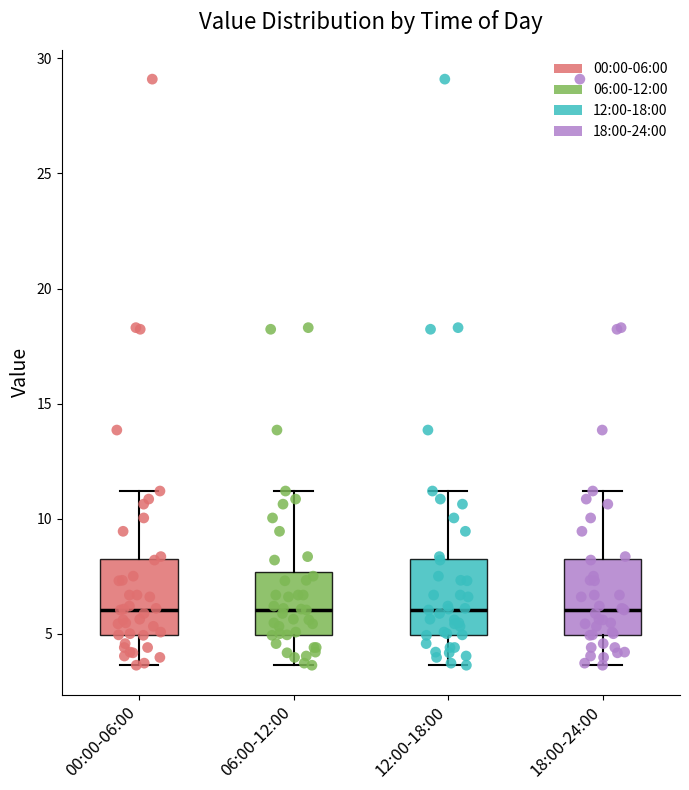

Reading left to right, read every box against the y-axis: the position of its median line, the range the box covers, and the ends of its whiskers. The values are not printed on the chart, so give them approximately, as read against the axis.

00:00-06:00: median 6.0, box 5.0 to 8.0, whiskers 3.5 to 11.0
06:00-12:00: median 6.0, box 5.0 to 7.5, whiskers 3.5 to 11.0
12:00-18:00: median 6.0, box 5.0 to 8.0, whiskers 3.5 to 11.0
18:00-24:00: median 6.0, box 5.0 to 8.0, whiskers 3.5 to 11.0